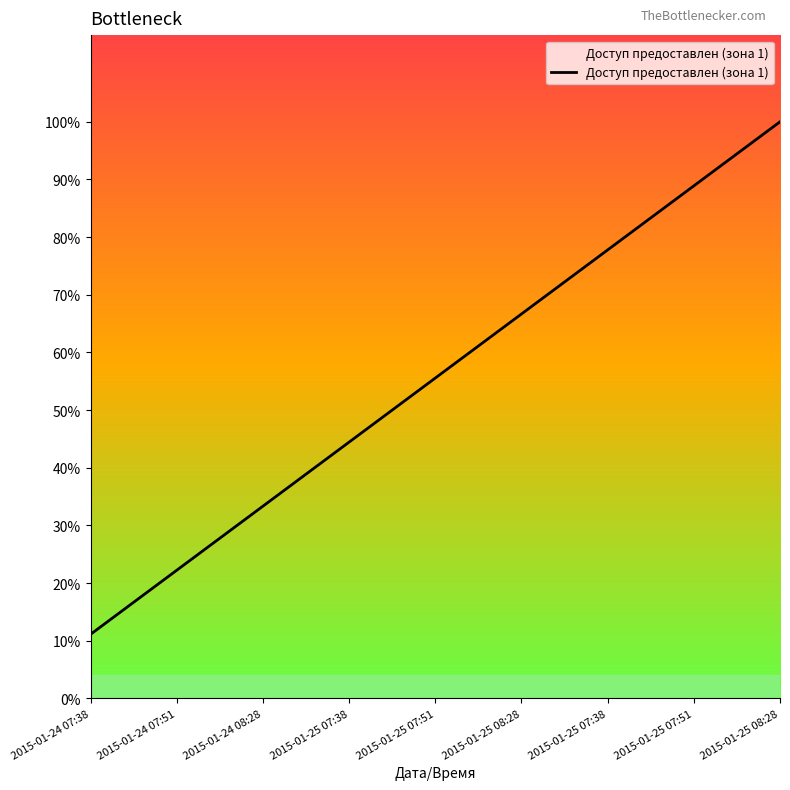

Does the chart have visible grid lines?

No